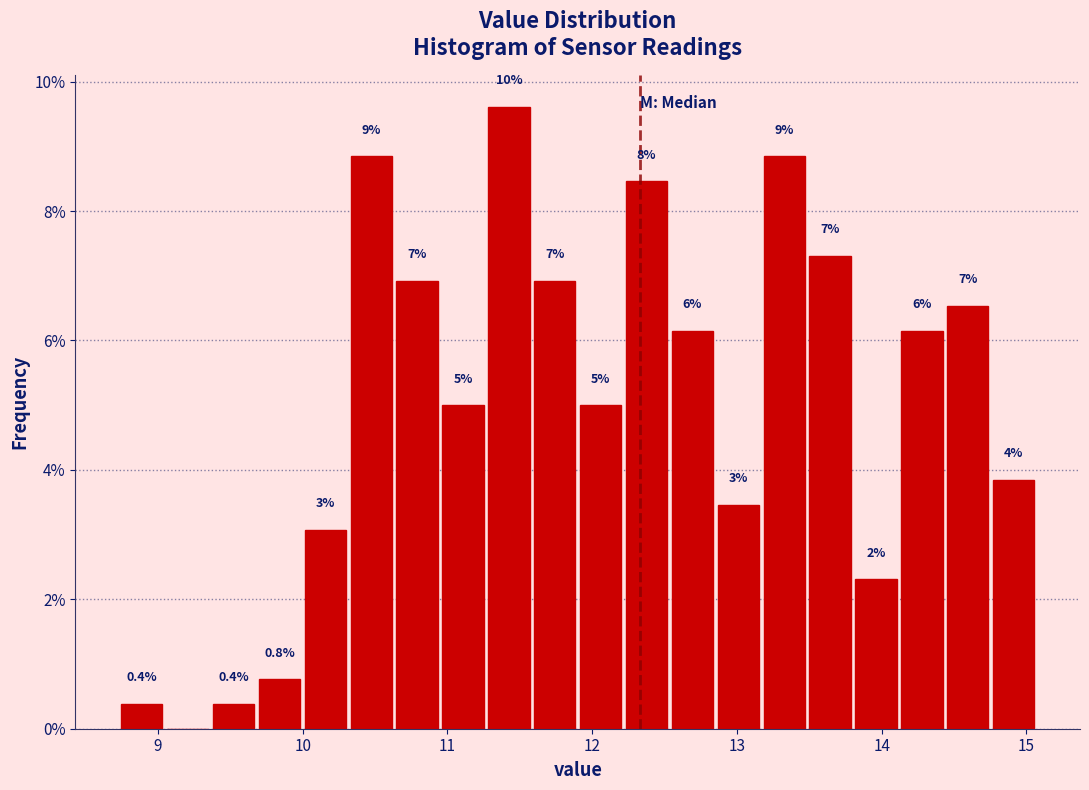

Around what value on the x-axis is the tallest bar? Give the approximate position of its centre, as read against the axis.

11.4